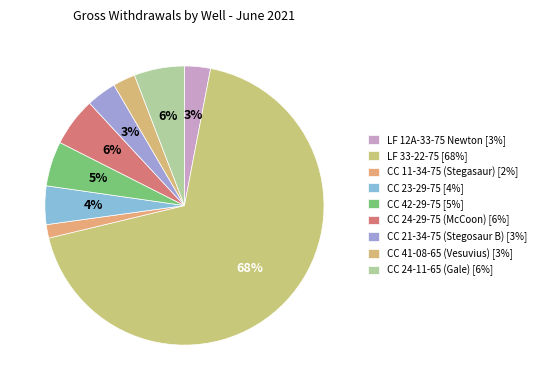

To the nearest percent, what is the average slice percentage?

11%